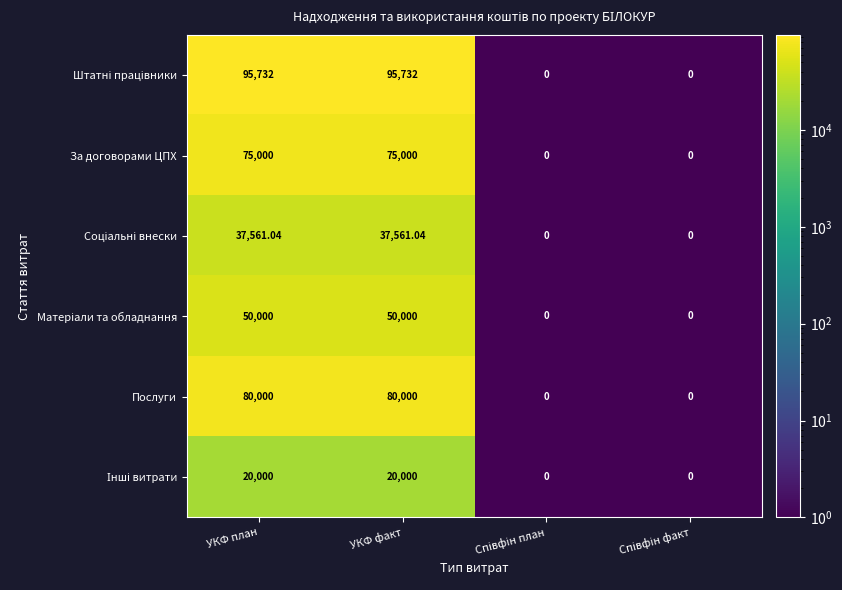

What is the spread (max minus min) of values at УКФ план?

75732.0